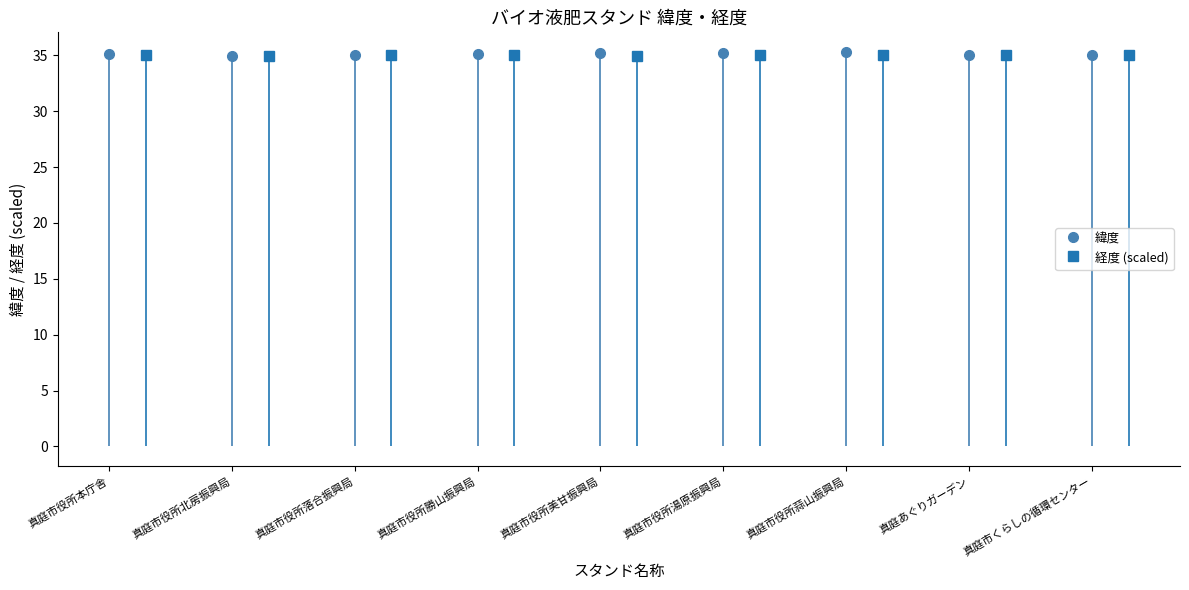

At how many categories does at least one series exceed 35?

8